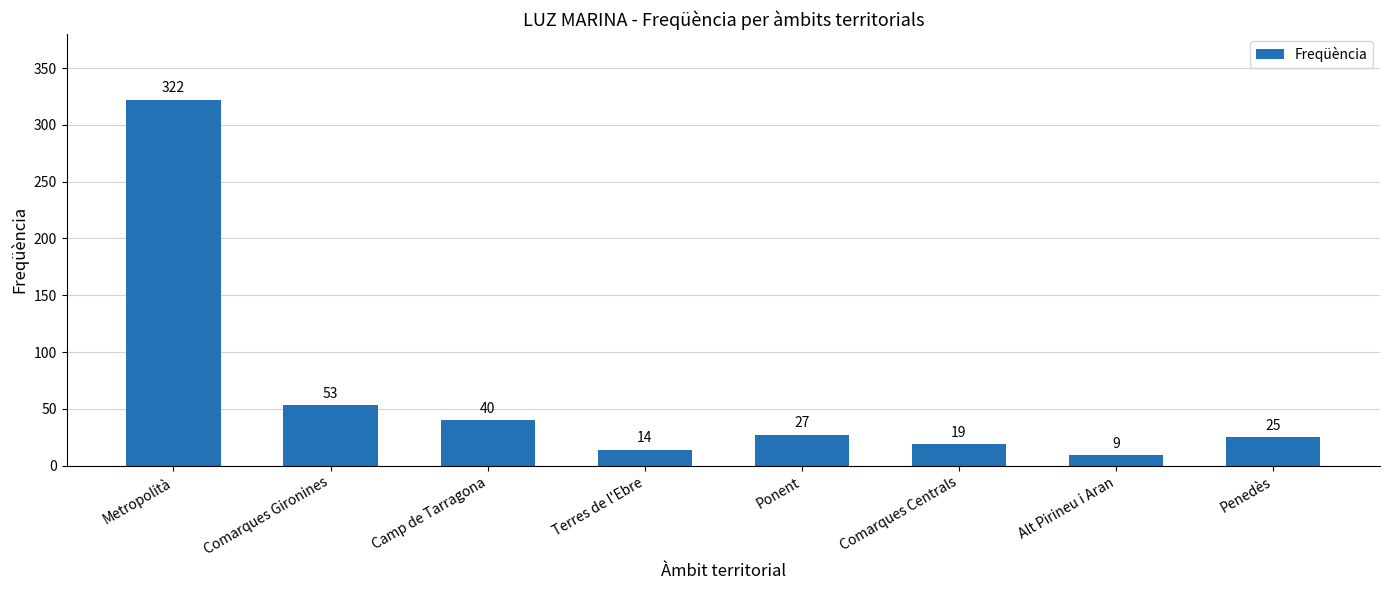

Where does the data first go above 27?

Metropolità